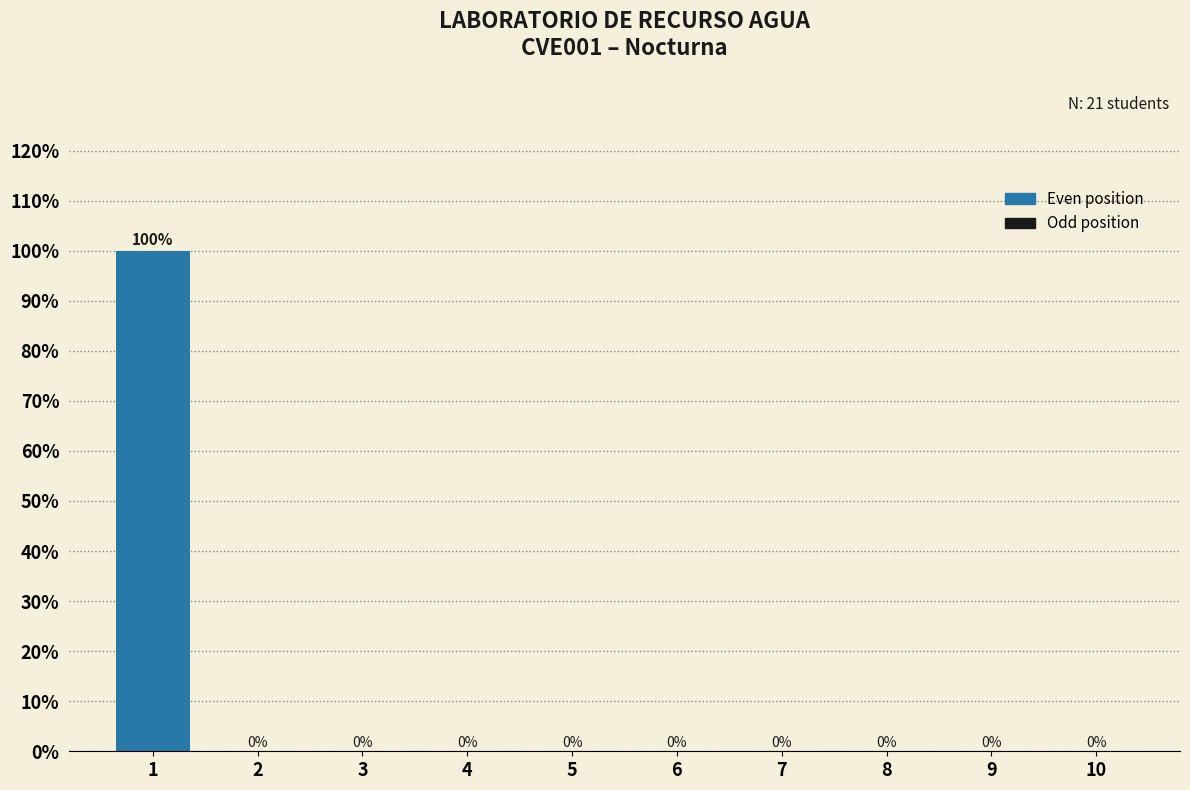

Reading left to right, transcribe all the data shown in this chart.

1=100	2=0	3=0	4=0	5=0	6=0	7=0	8=0	9=0	10=0